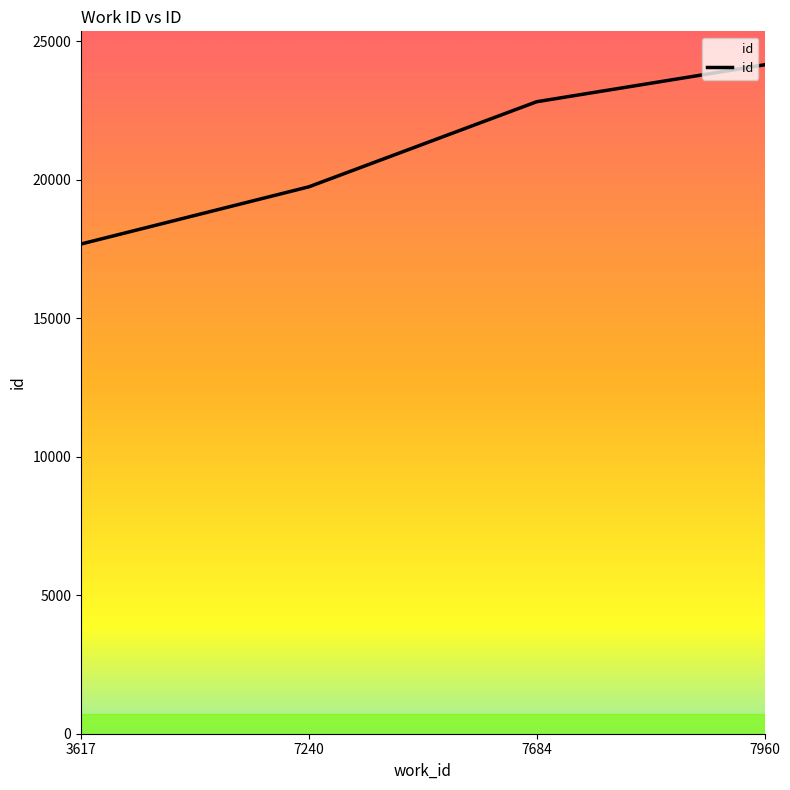

Reading right to left, transcribe all the data shown in this chart.

24142	22809	19738	17674